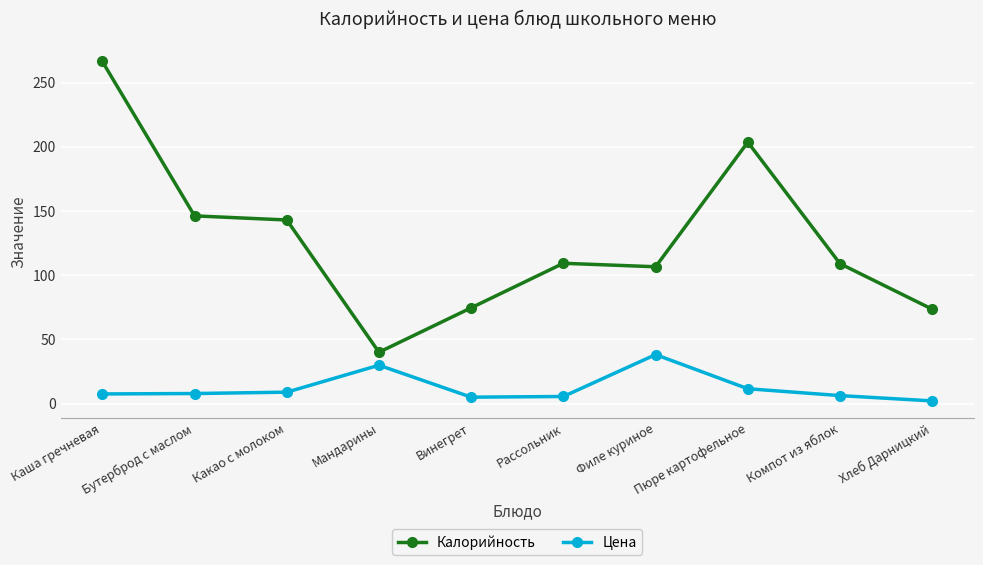

Which series has the largest range (max minus min)?

Калорийность